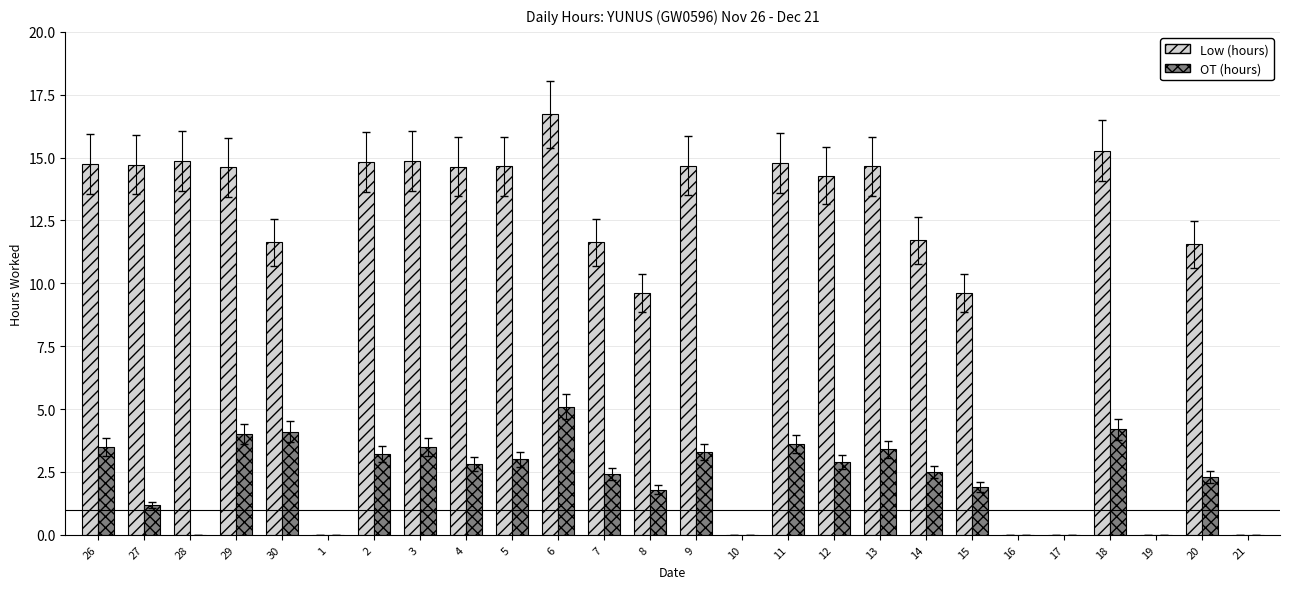

Is the value of OT (hours) at 20 greater than the value of Low (hours) at 16?

Yes